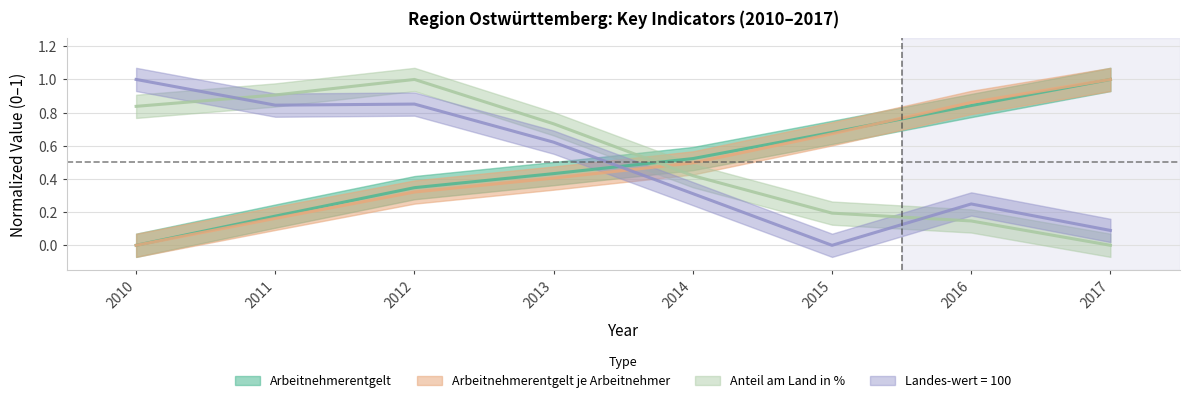

What is the sum of all Anteil am Land in % values?

4.2